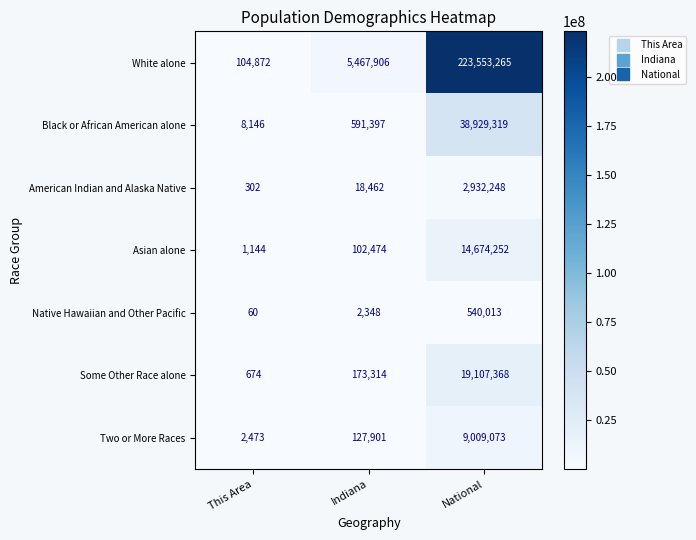

Reading left to right, extract all data points from this chart.

White alone: 104872	5467906	223553265
Black or African American alone: 8146	591397	38929319
American Indian and Alaska Native: 302	18462	2932248
Asian alone: 1144	102474	14674252
Native Hawaiian and Other Pacific: 60	2348	540013
Some Other Race alone: 674	173314	19107368
Two or More Races: 2473	127901	9009073